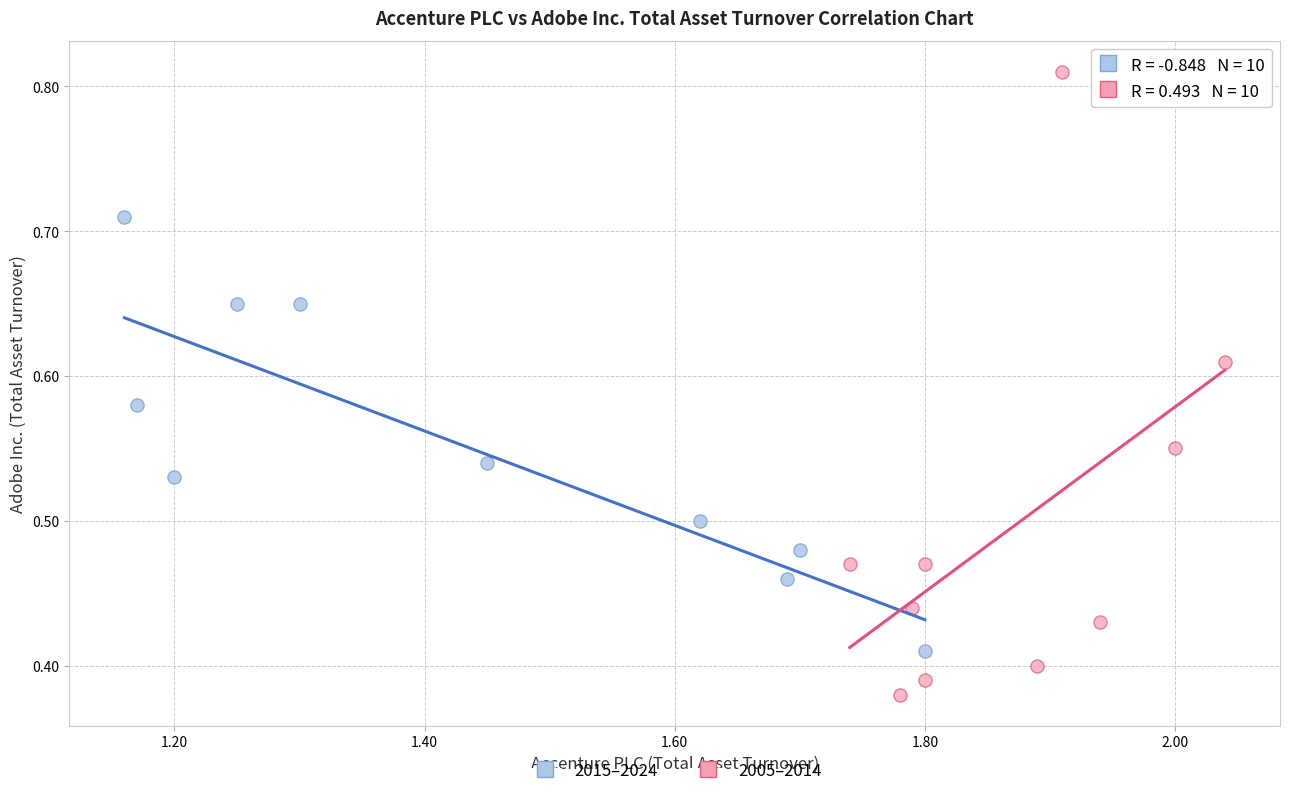

What are all the series names shown in the legend?

2015–2024, 2005–2014